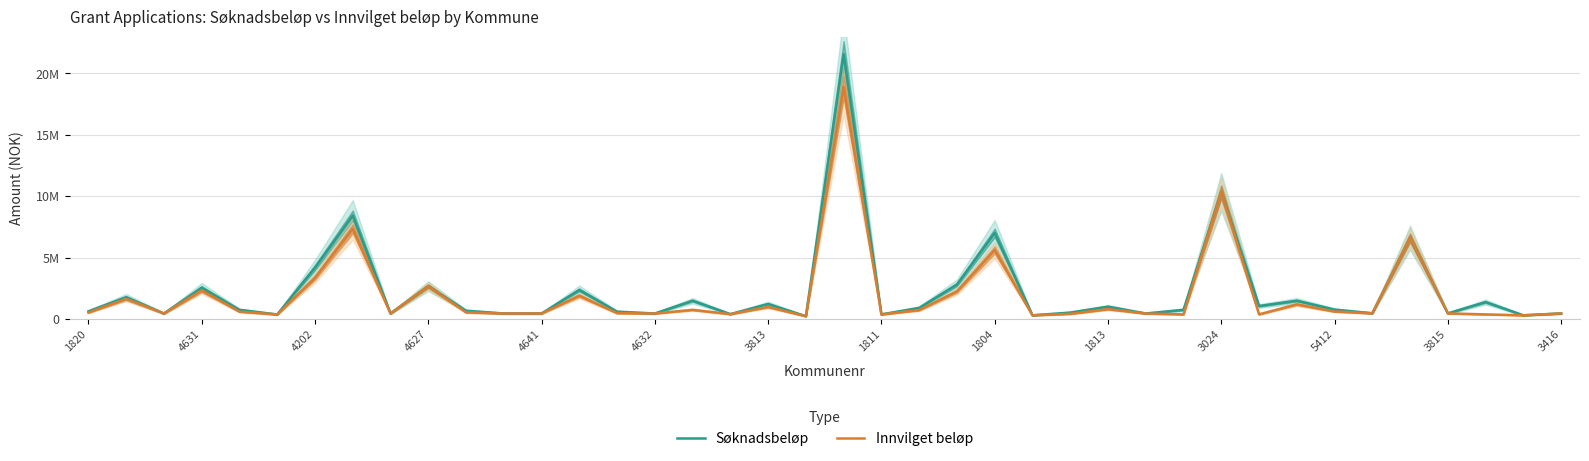

Is this an area chart (filled region under the line)?

No